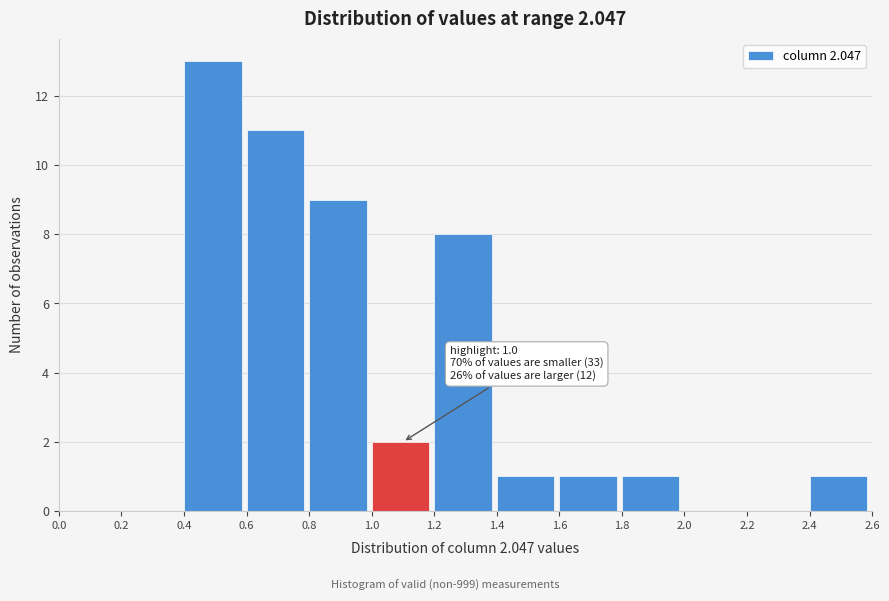

Which range on the x-axis has the tallest bar?

0.4 to 0.6